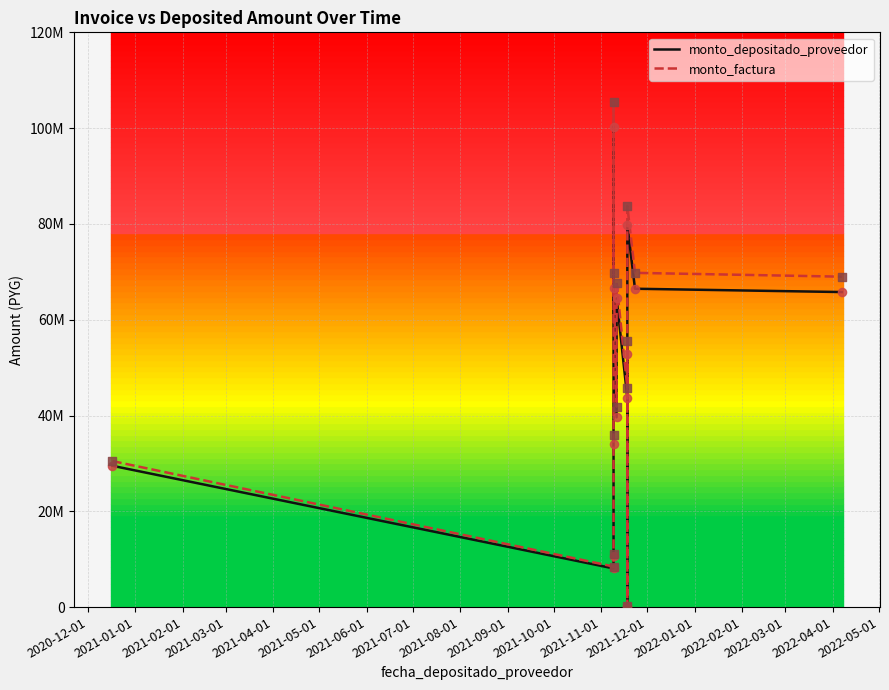

Which series reaches the maximum Y coordinate?

monto_factura